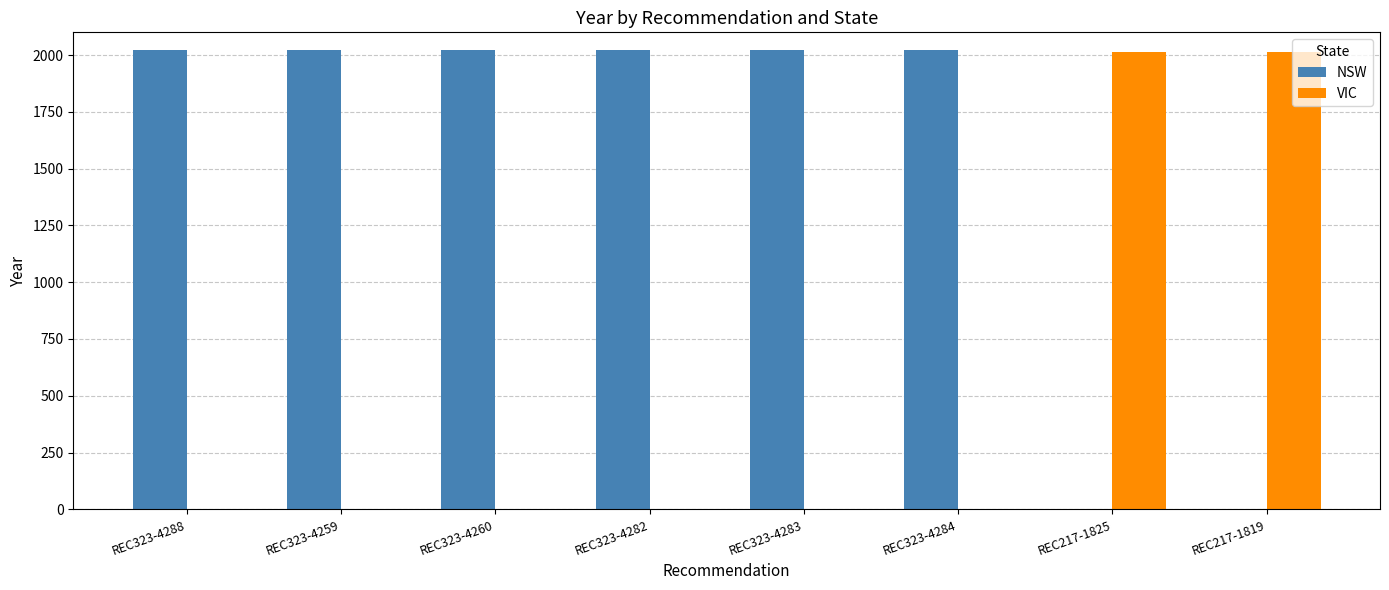

The value of VIC at REC323-4260 is 0. True or false?

True